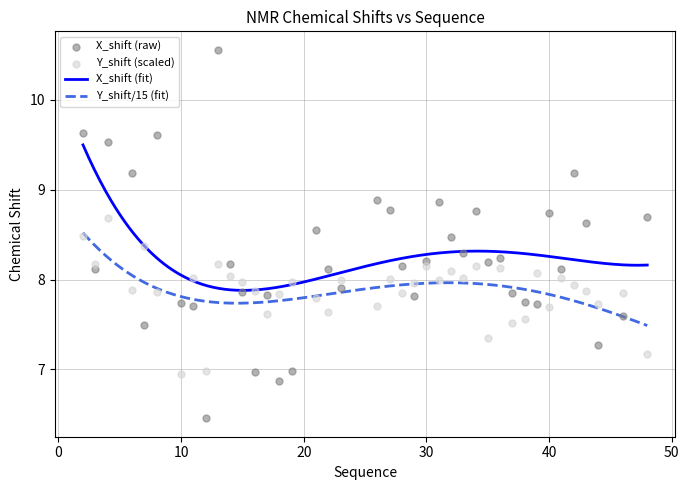

At how many categories does at least one series exceed 9?

6